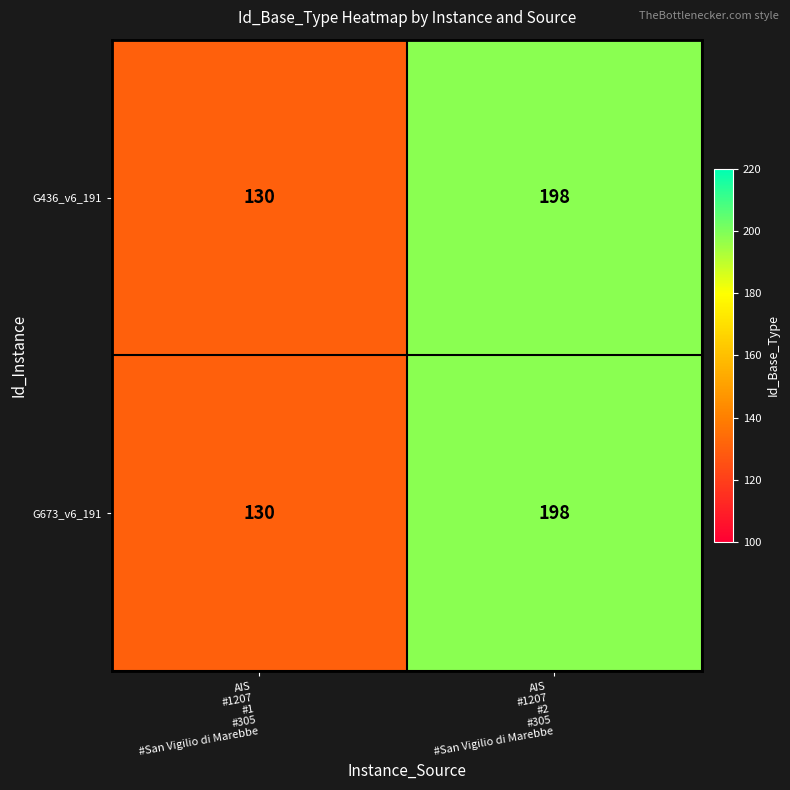

How many distinct data groups are displayed?

2